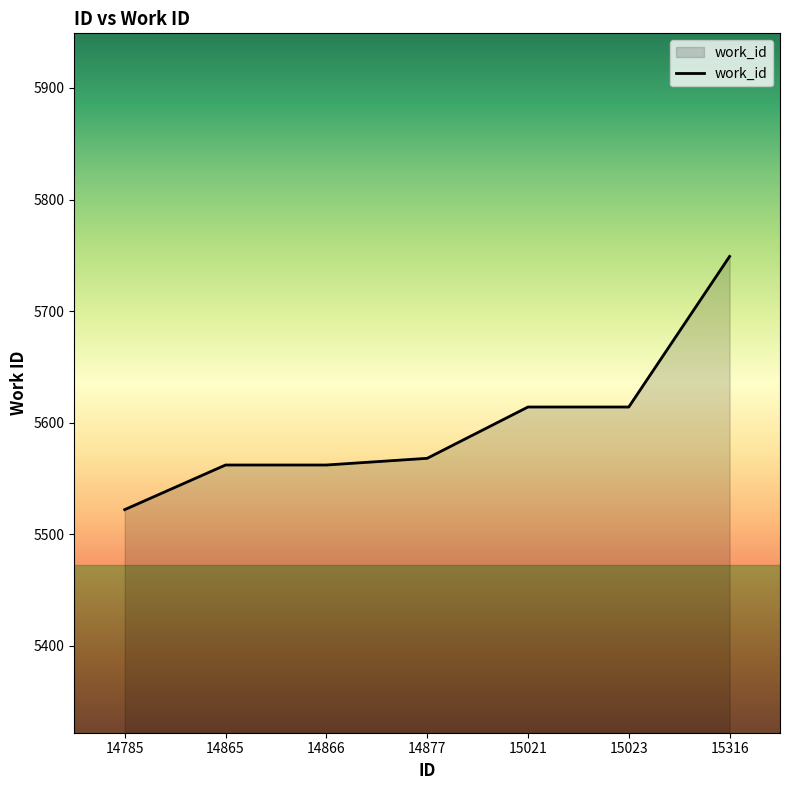

What value does the data have at 14866, to the nearest 5?

5560